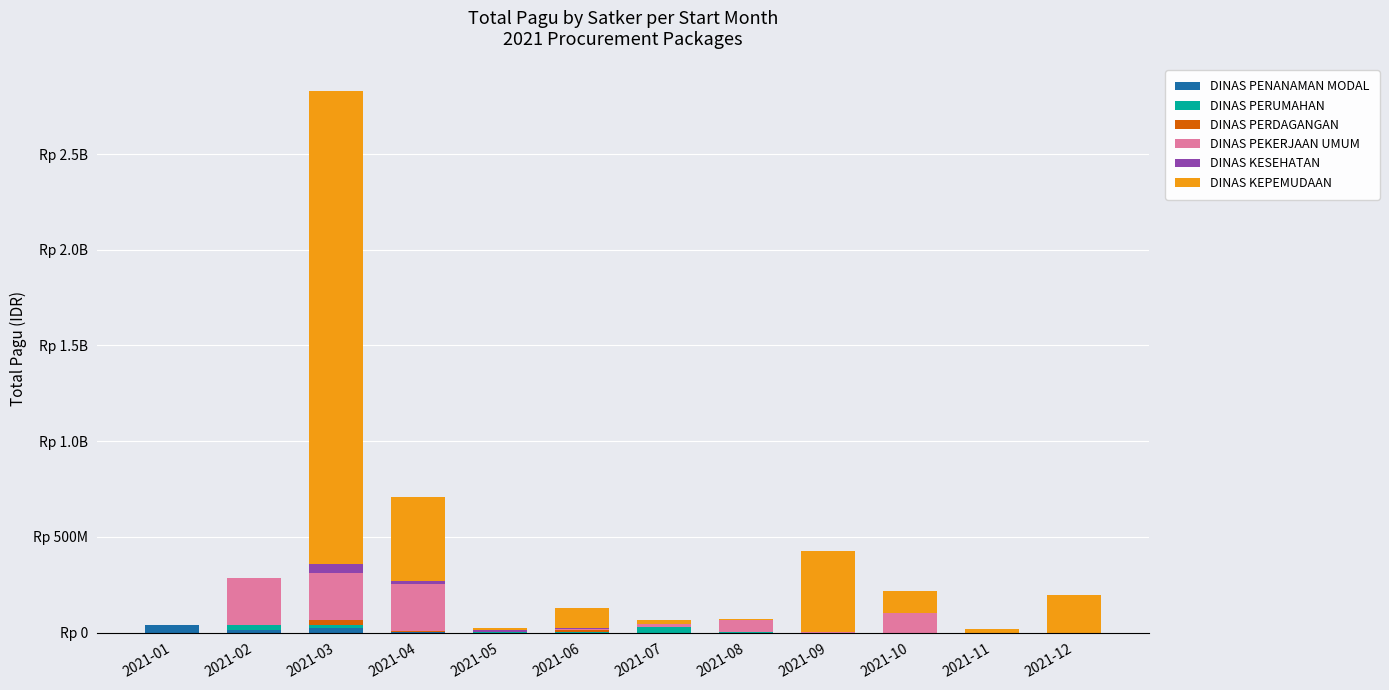

Are the bars horizontal?

No